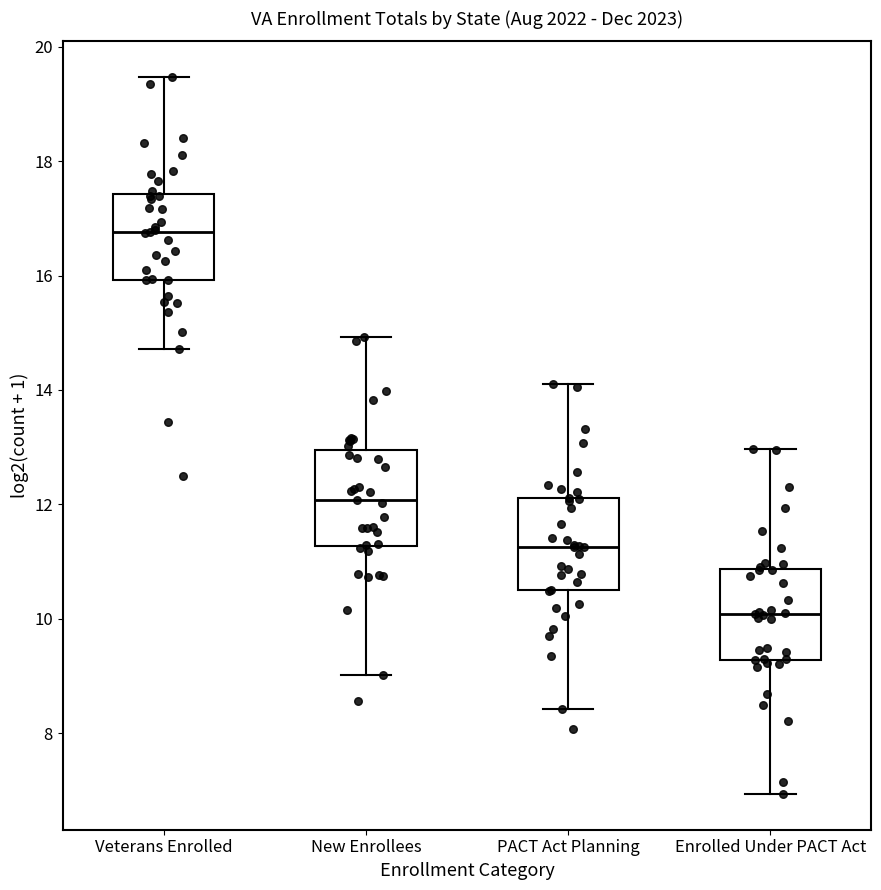

Reading left to right, read every box against the y-axis: the position of its median line, the range the box covers, and the ends of its whiskers. The values are not printed on the chart, so give them approximately, as read against the axis.

Veterans Enrolled: median 16.8, box 16.0 to 17.4, whiskers 14.8 to 19.4
New Enrollees: median 12.0, box 11.2 to 13.0, whiskers 9.0 to 15.0
PACT Act Planning: median 11.2, box 10.4 to 12.2, whiskers 8.4 to 14.0
Enrolled Under PACT Act: median 10.0, box 9.2 to 10.8, whiskers 7.0 to 13.0